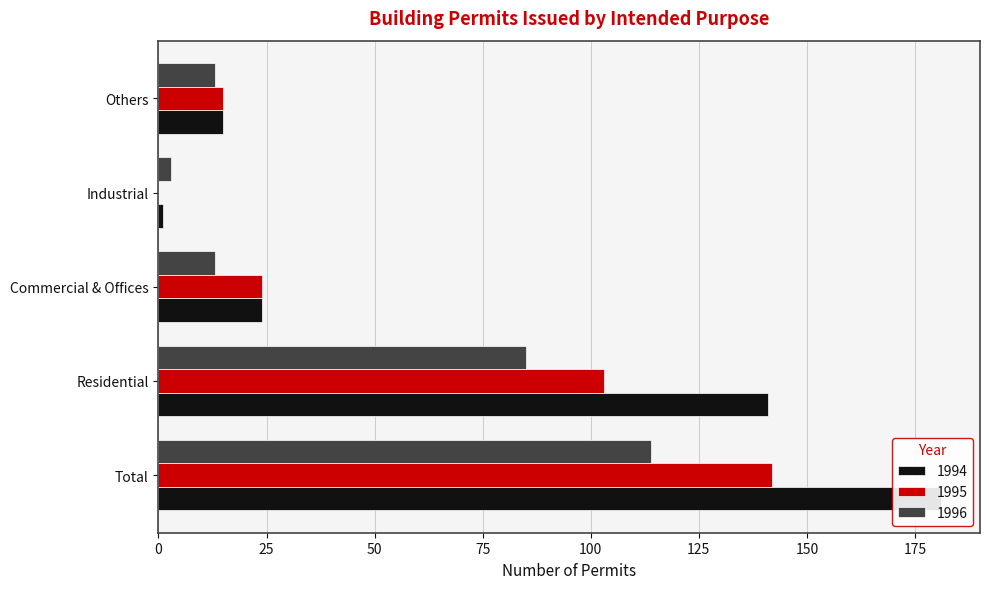

True or false: 1994 has a value of 91 at Residential.

False